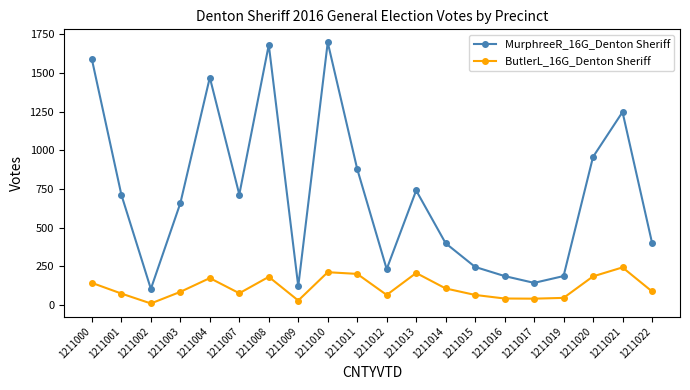

Which label corresponds to the largest value in the chart?

1211010